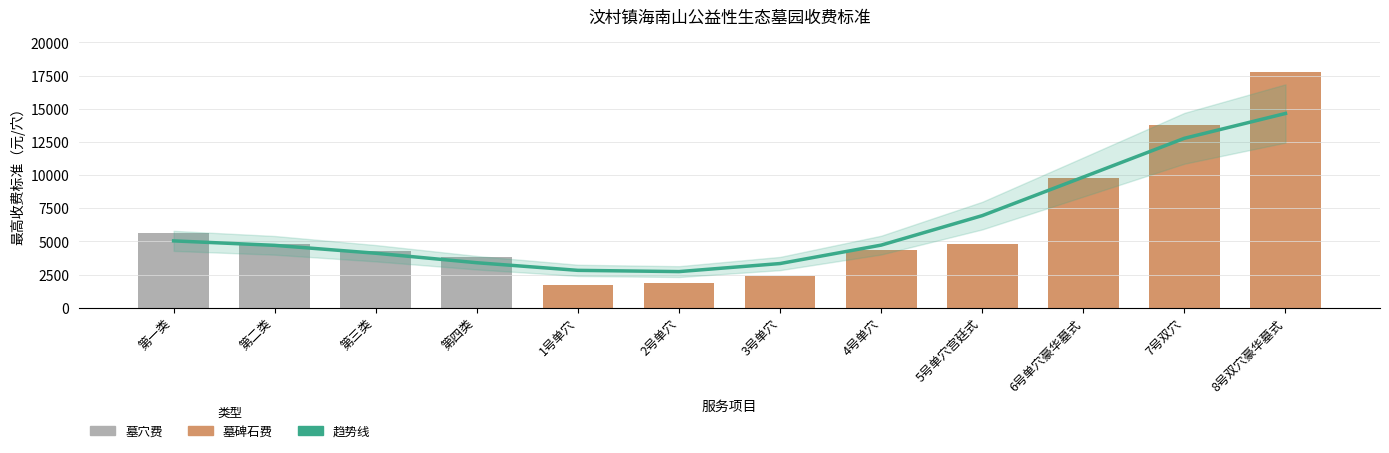

What is the label of the 12th bar from the left?

8号双穴豪华墓式